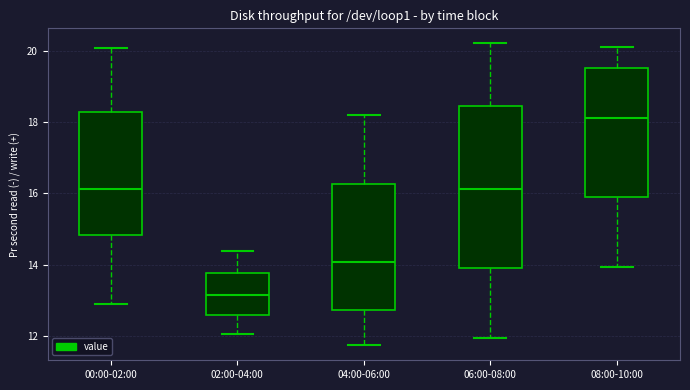

Reading left to right, transcribe this box plot: for each box, give where its median line is, the range the box spans, and where its two whiskers end, as read against the y-axis. The values are not printed on the chart, so give them approximately, as read against the axis.

00:00-02:00: median 16.2, box 14.8 to 18.2, whiskers 13.0 to 20.0
02:00-04:00: median 13.2, box 12.6 to 13.8, whiskers 12.0 to 14.4
04:00-06:00: median 14.0, box 12.8 to 16.2, whiskers 11.8 to 18.2
06:00-08:00: median 16.2, box 14.0 to 18.4, whiskers 12.0 to 20.2
08:00-10:00: median 18.2, box 16.0 to 19.6, whiskers 14.0 to 20.2